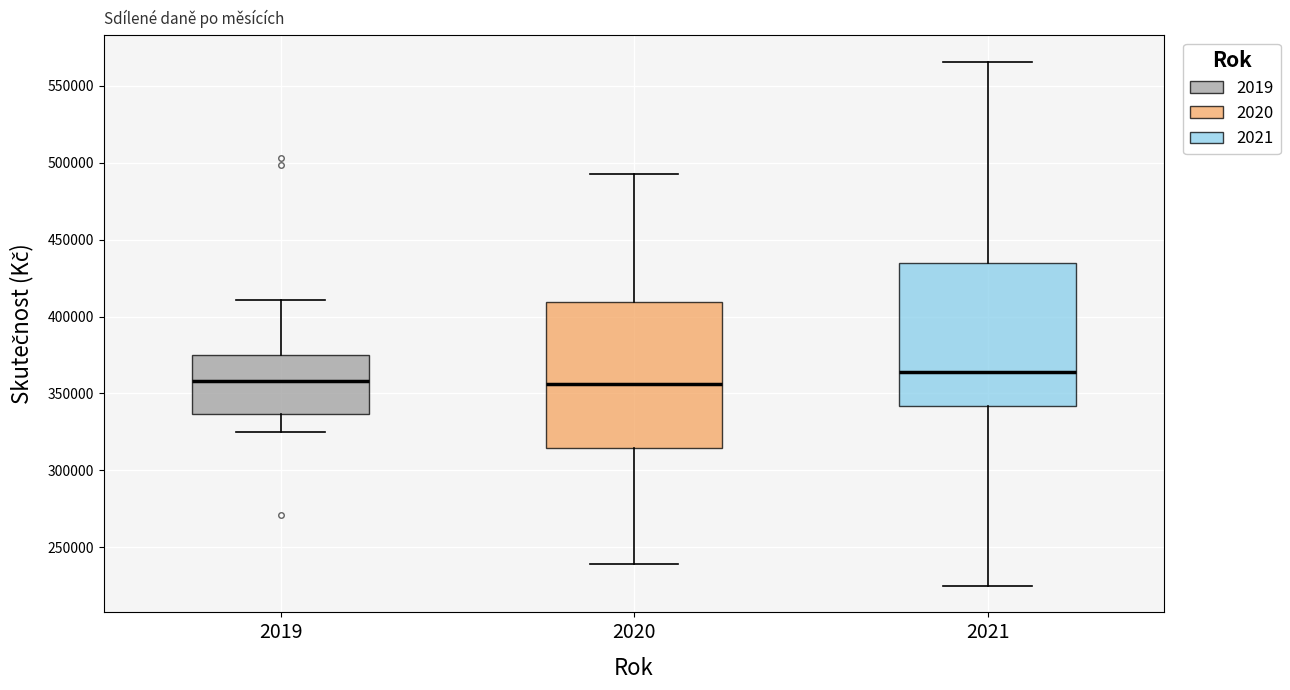

Reading left to right, transcribe this box plot: for each box, give where its median line is, the range the box spans, and where its two whiskers end, as read against the y-axis. The values are not printed on the chart, so give them approximately, as read against the axis.

2019: median 360000, box 335000 to 375000, whiskers 325000 to 410000
2020: median 355000, box 315000 to 410000, whiskers 240000 to 490000
2021: median 365000, box 340000 to 435000, whiskers 225000 to 565000